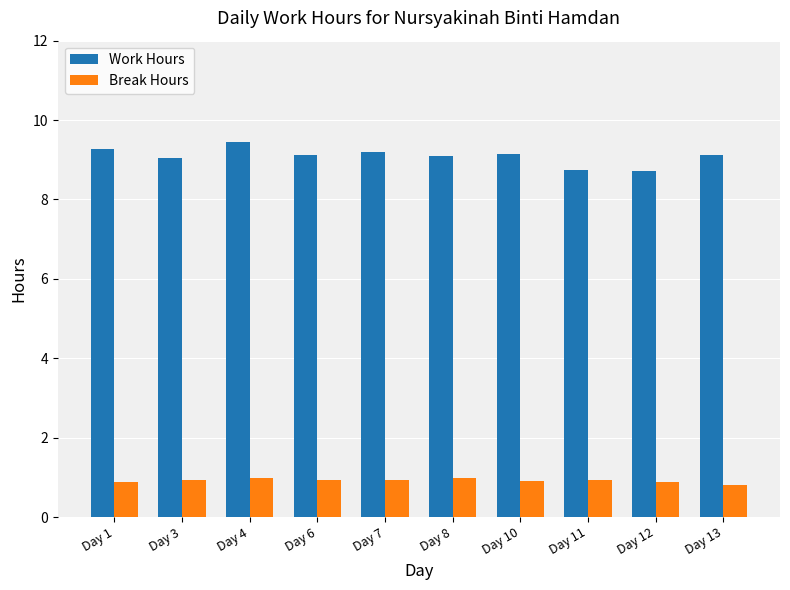

List the series in order of their peak value, lowest first.

Break Hours, Work Hours